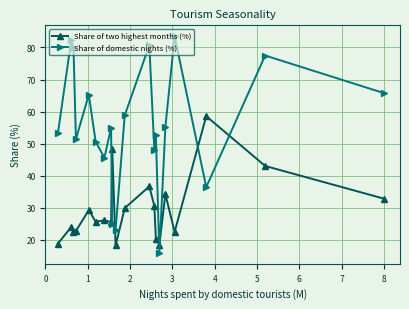

Rank the series by their average value, from lowest to highest.

Share of two highest months (%), Share of domestic nights (%)